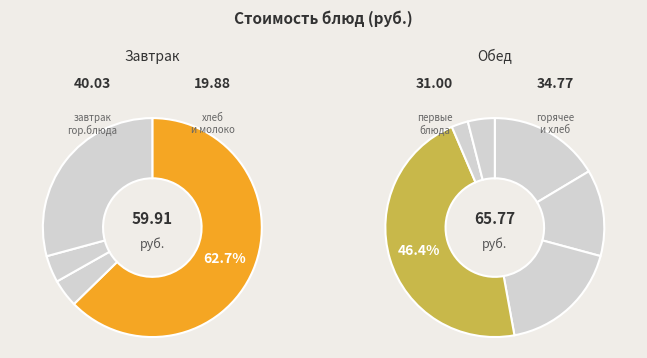

Does молоко represent more than half of the total?

No